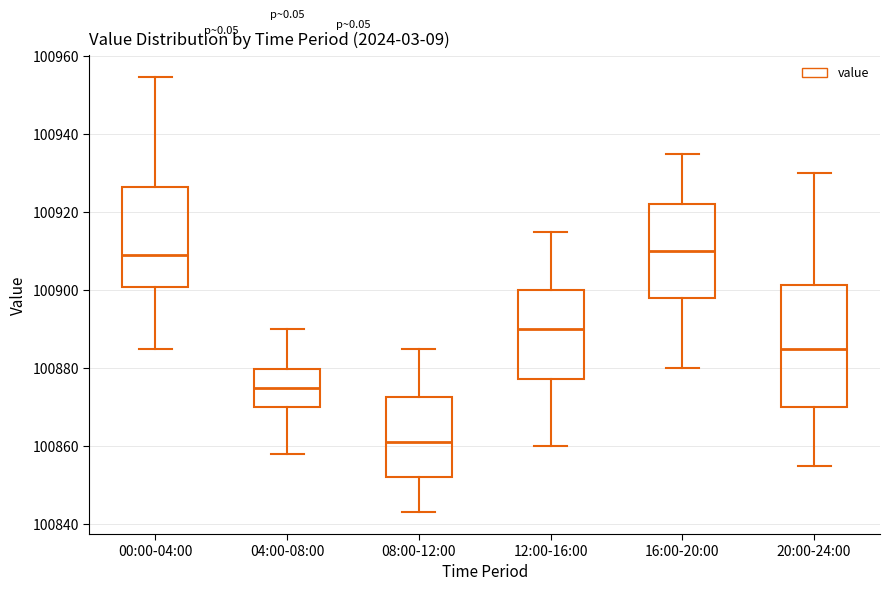

Comparing the boxes themselves (not the whiskers), which one is the tallest?

20:00-24:00